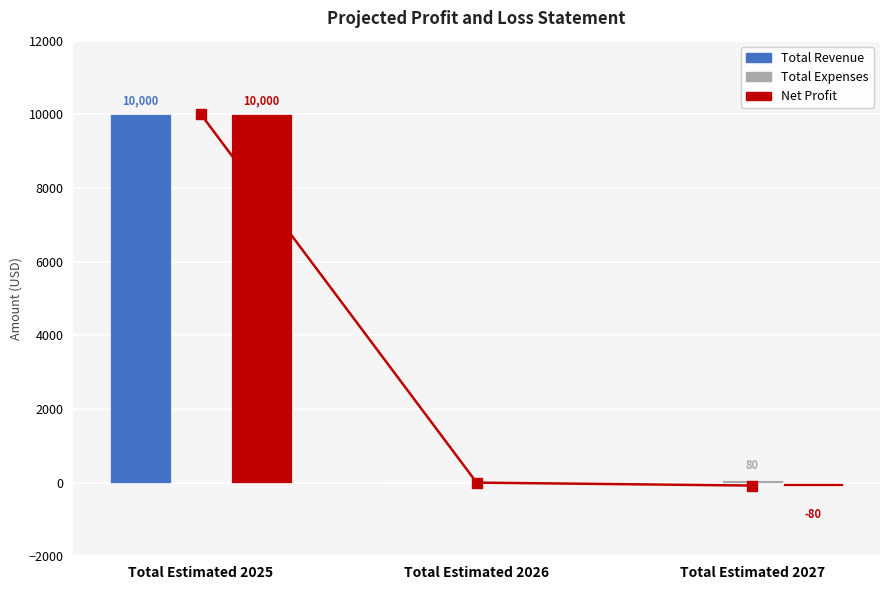

What are all the series names shown in the legend?

Total Revenue, Total Expenses, Net Profit